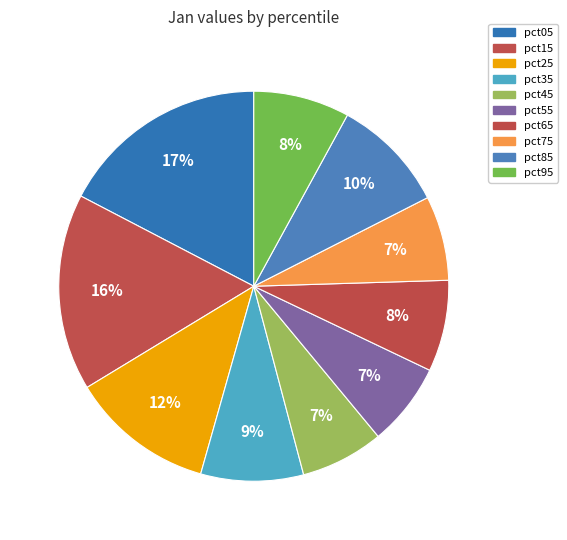

To the nearest percent, what is the combined percentage of pct85 and pct05?

27%